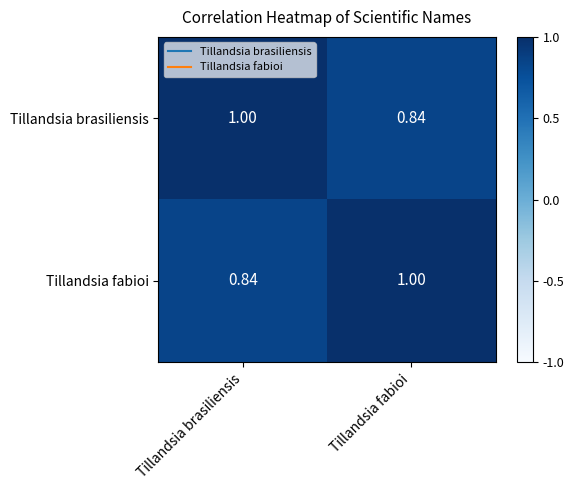

List the labels in order of Tillandsia fabioi value, largest first.

Tillandsia fabioi, Tillandsia brasiliensis